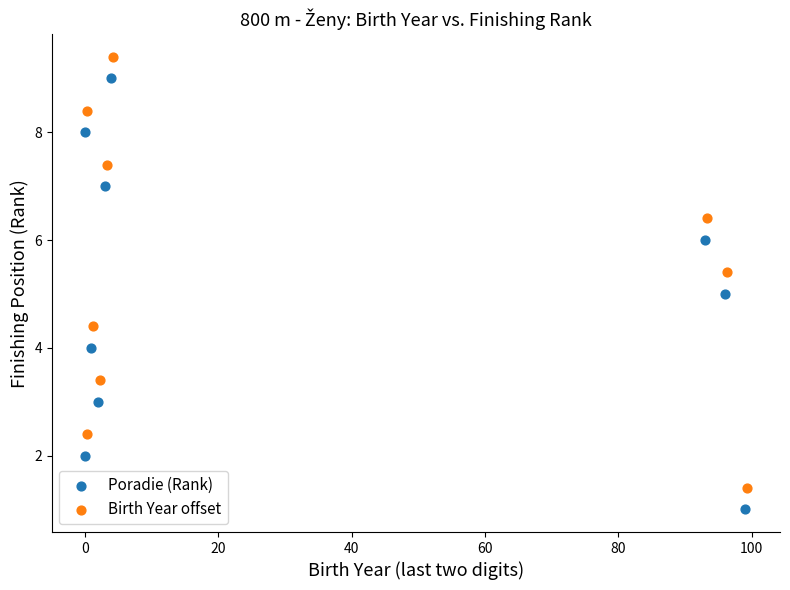

Which series contains the lowest Y value?

Poradie (Rank)